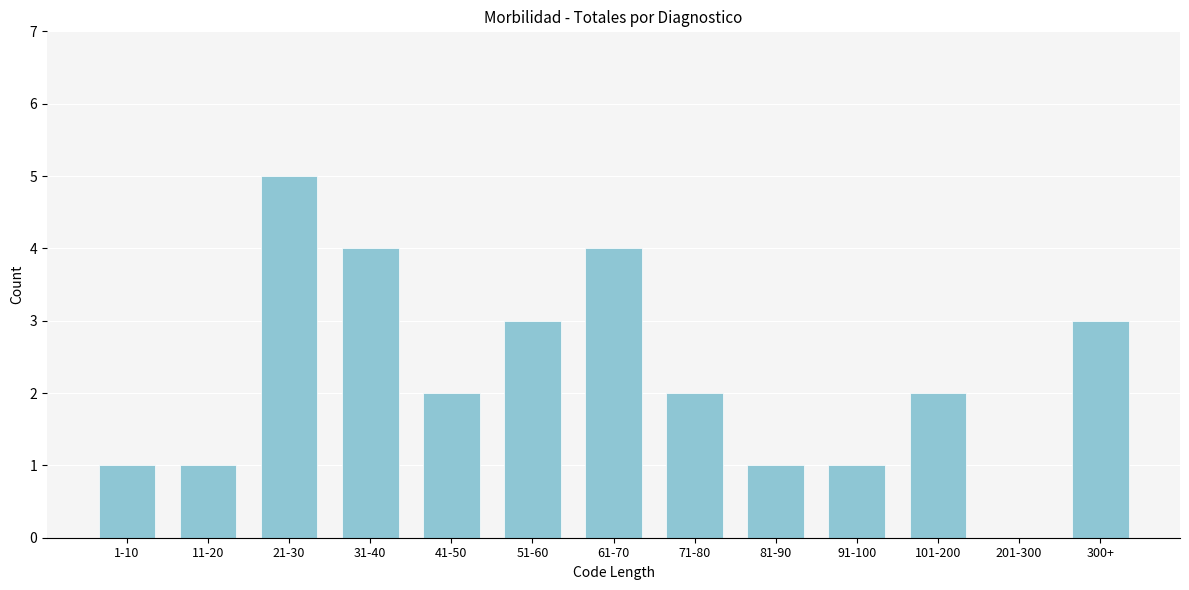

Reading left to right, what are all the values shown in this chart?

1-10=1	11-20=1	21-30=5	31-40=4	41-50=2	51-60=3	61-70=4	71-80=2	81-90=1	91-100=1	101-200=2	201-300=0	300+=3